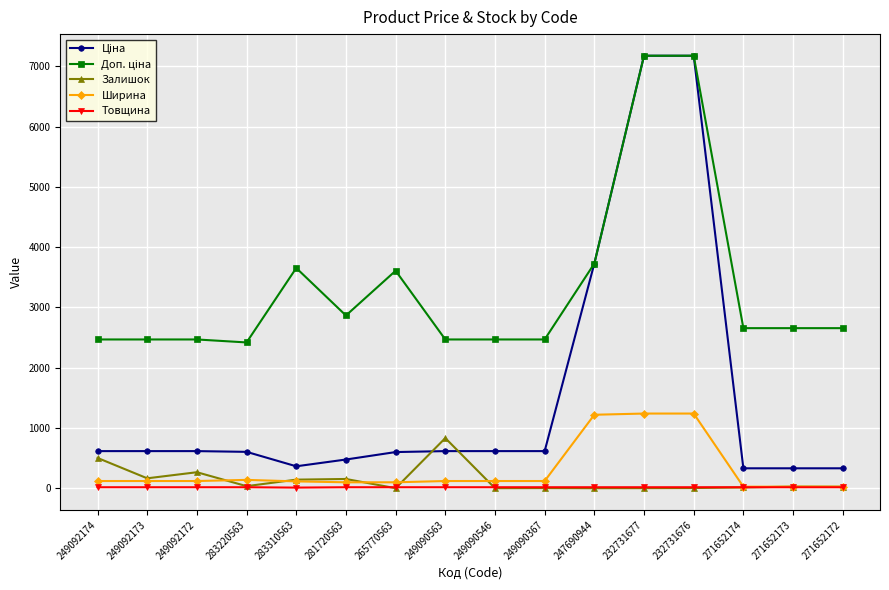

The Товщина series shows 12.0 at 283310563. True or false?

True